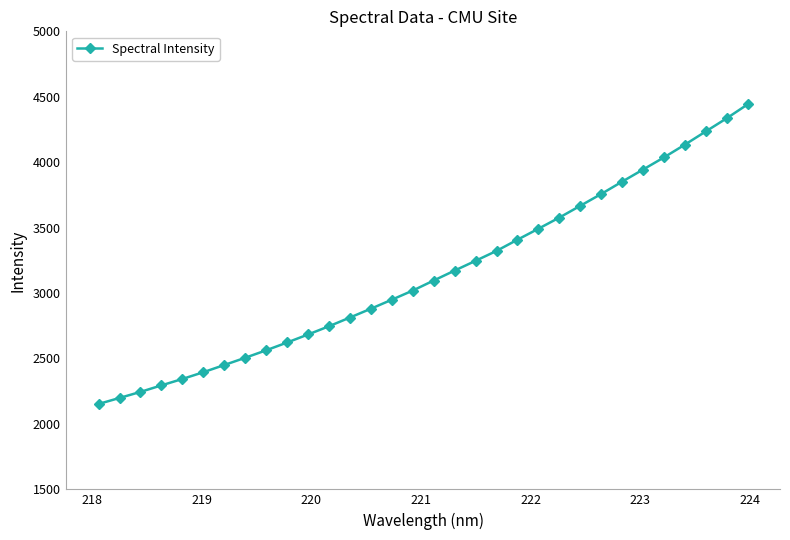

What is the minimum value shown in the chart?

2152.6